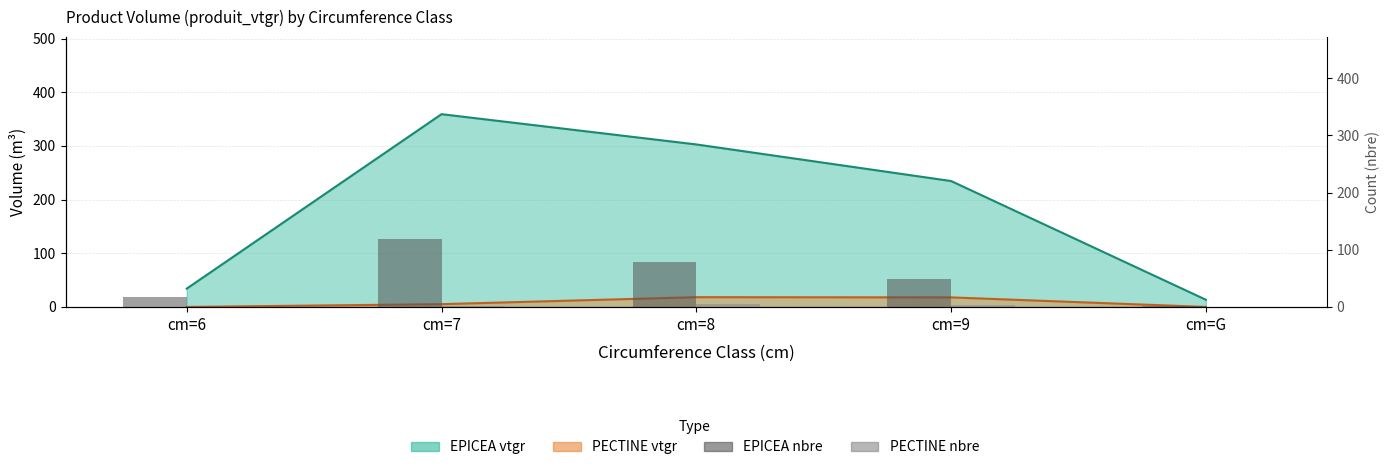

How many bars are there in total?

10